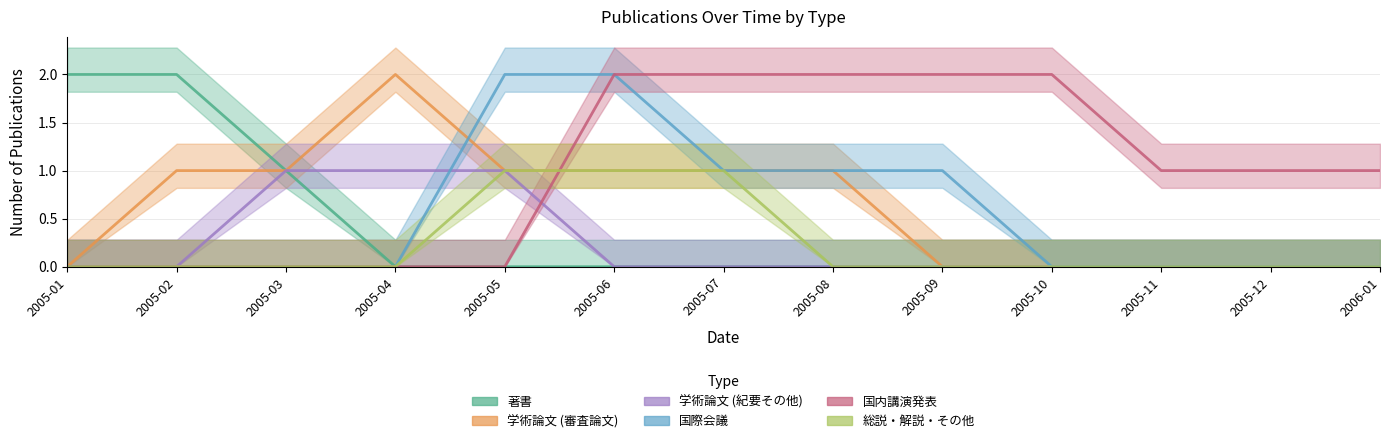

What position from the left is 2005-07?

7